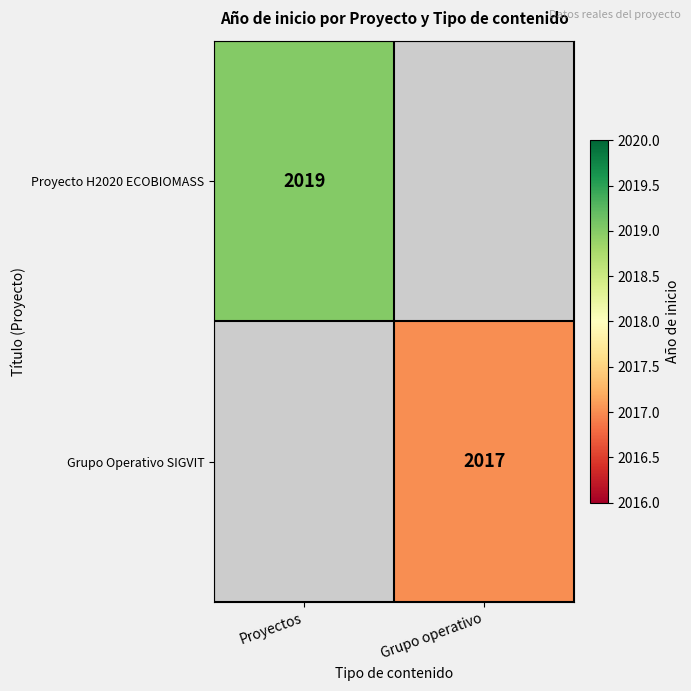

Is it true that Grupo Operativo SIGVIT equals 2017 at Grupo operativo?

True